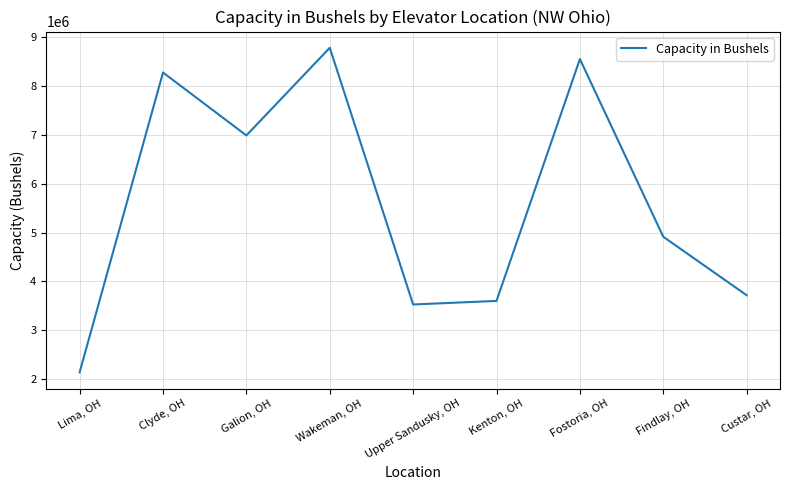

At which label is the value closest to 5460500?

Findlay, OH